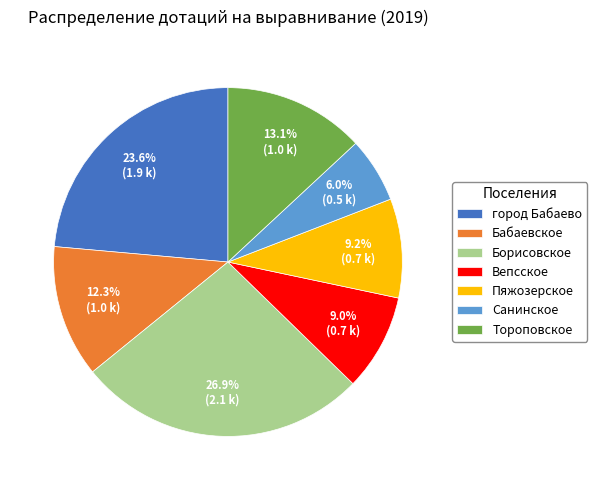

Between город Бабаево and Борисовское, which is larger?

Борисовское